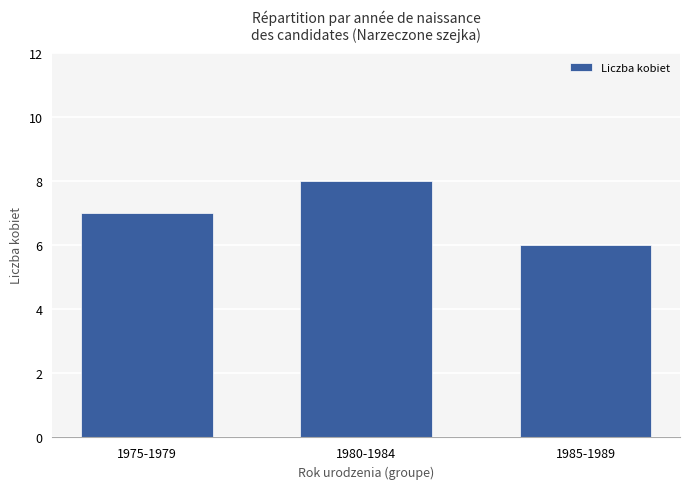

Rank the categories by value from lowest to highest.

1985-1989, 1975-1979, 1980-1984